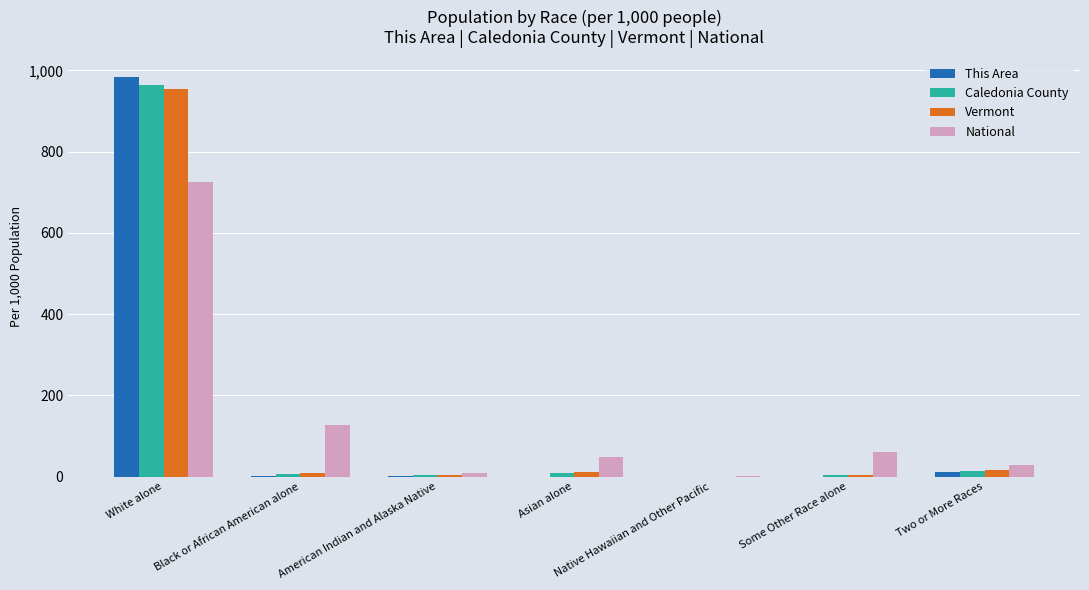

What is the sum of the National values at Native Hawaiian and Other Pacific and Two or More Races?

30.9